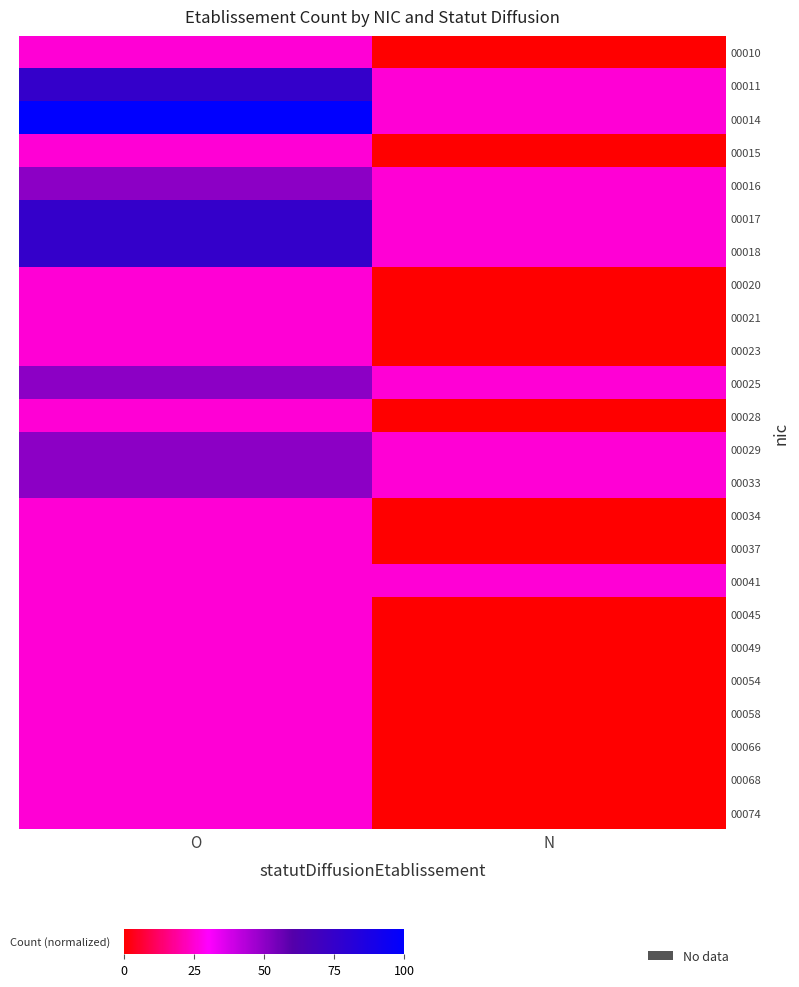

What is the maximum value shown in the chart?

100